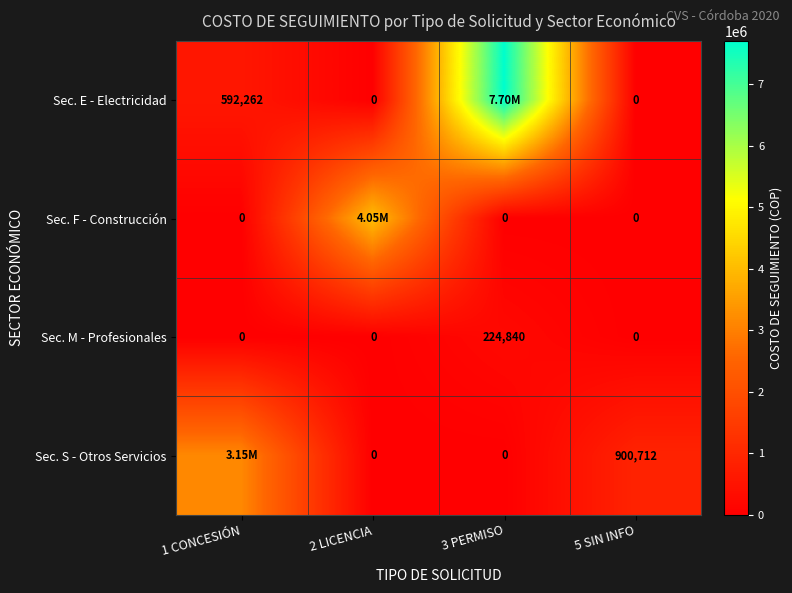

What is the average value of the Sec. M - Profesionales series?

56210